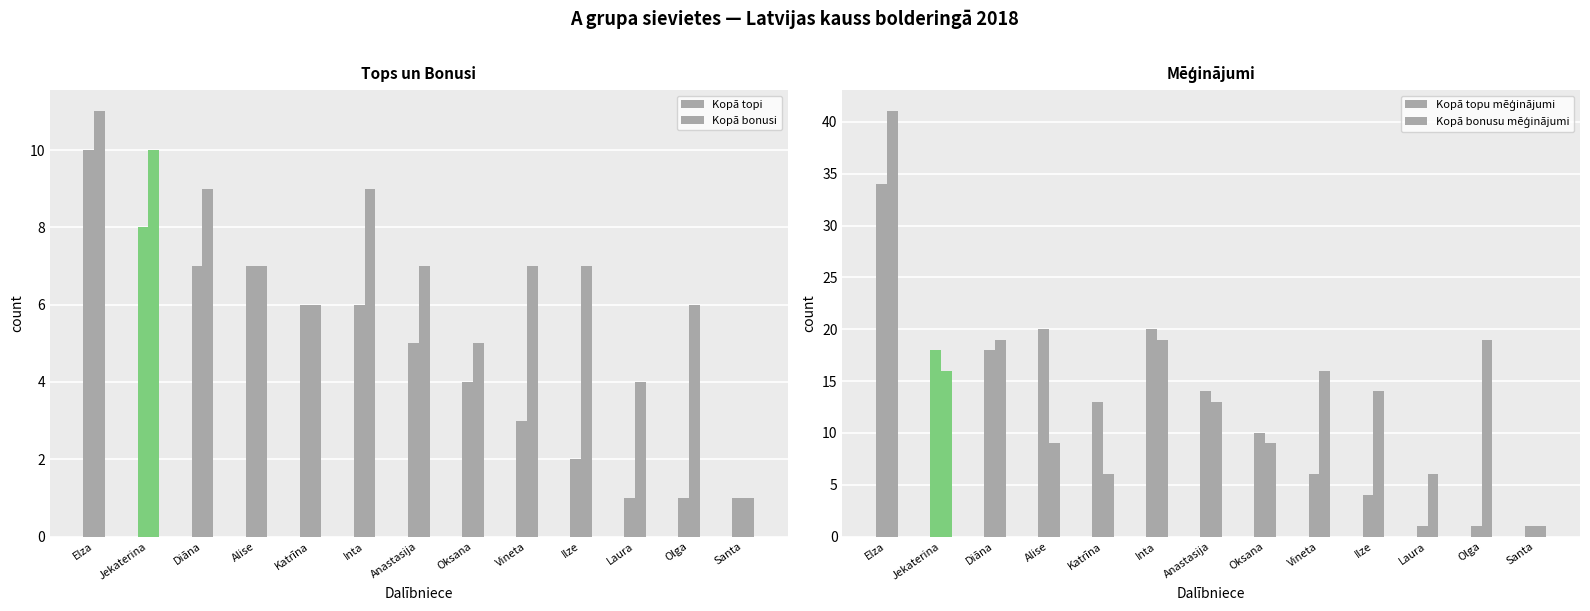

What is the sum of the Kopā bonusu mēģinājumi values at Ilze and Oksana?

23